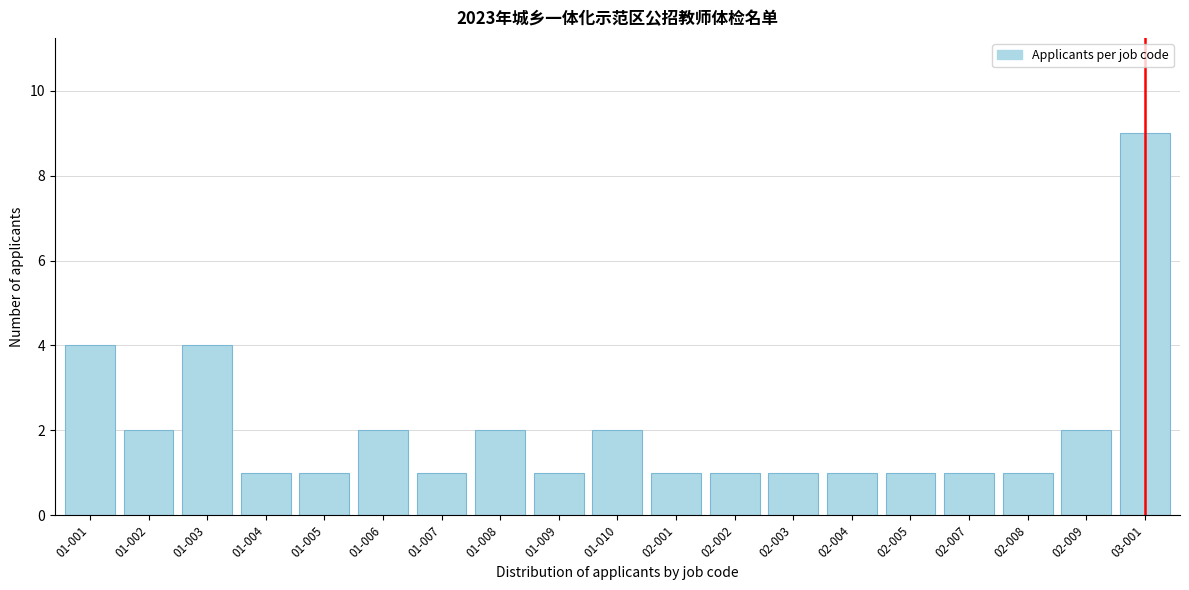

Reading left to right, transcribe all the data shown in this chart.

01-001=4	01-002=2	01-003=4	01-004=1	01-005=1	01-006=2	01-007=1	01-008=2	01-009=1	01-010=2	02-001=1	02-002=1	02-003=1	02-004=1	02-005=1	02-007=1	02-008=1	02-009=2	03-001=9